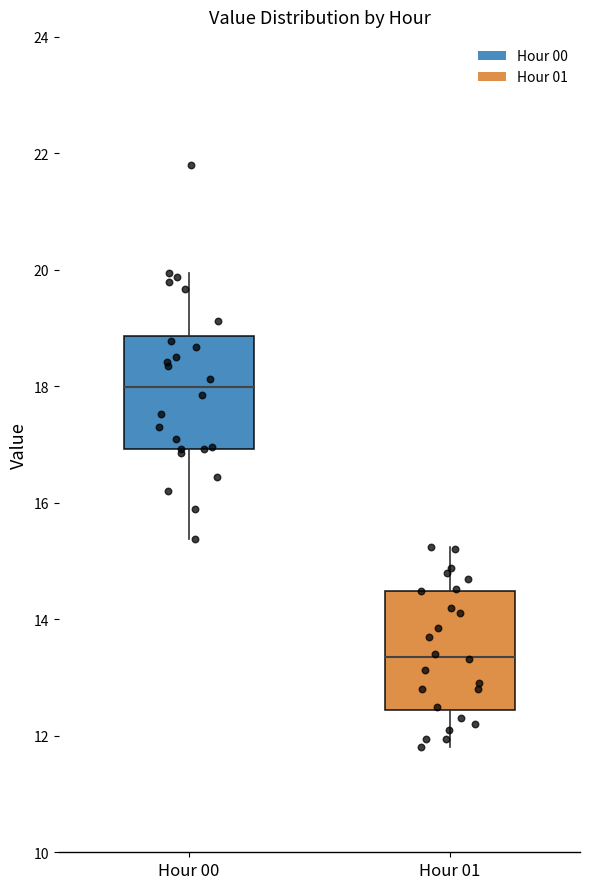

Reading left to right, read every box against the y-axis: the position of its median line, the range the box covers, and the ends of its whiskers. The values are not printed on the chart, so give them approximately, as read against the axis.

Hour 00: median 18.0, box 17.0 to 18.8, whiskers 15.4 to 20.0
Hour 01: median 13.4, box 12.4 to 14.4, whiskers 11.8 to 15.2